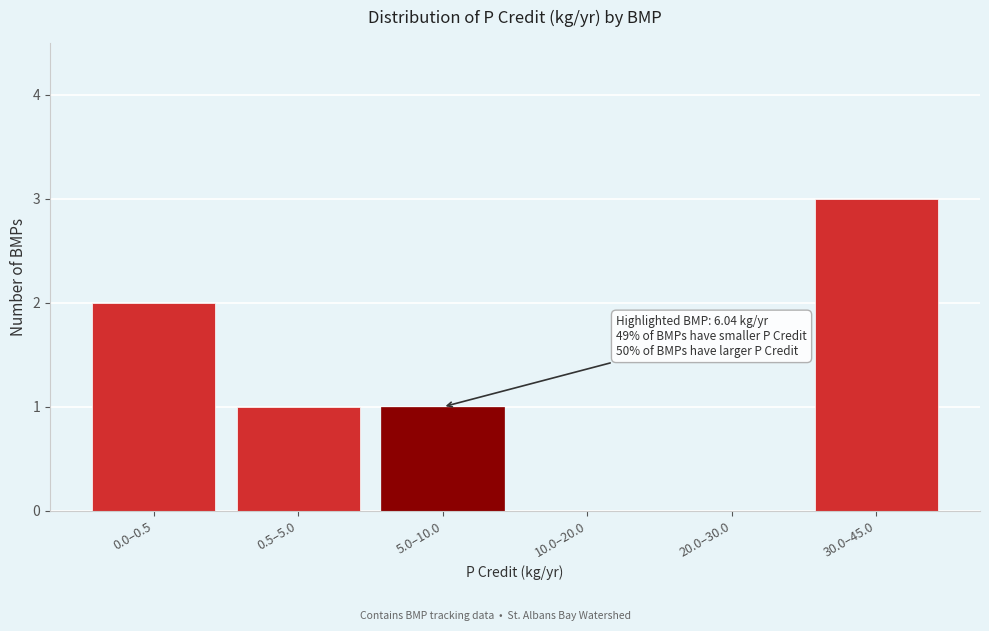

Which has a higher value, 20.0–30.0 or 5.0–10.0?

5.0–10.0